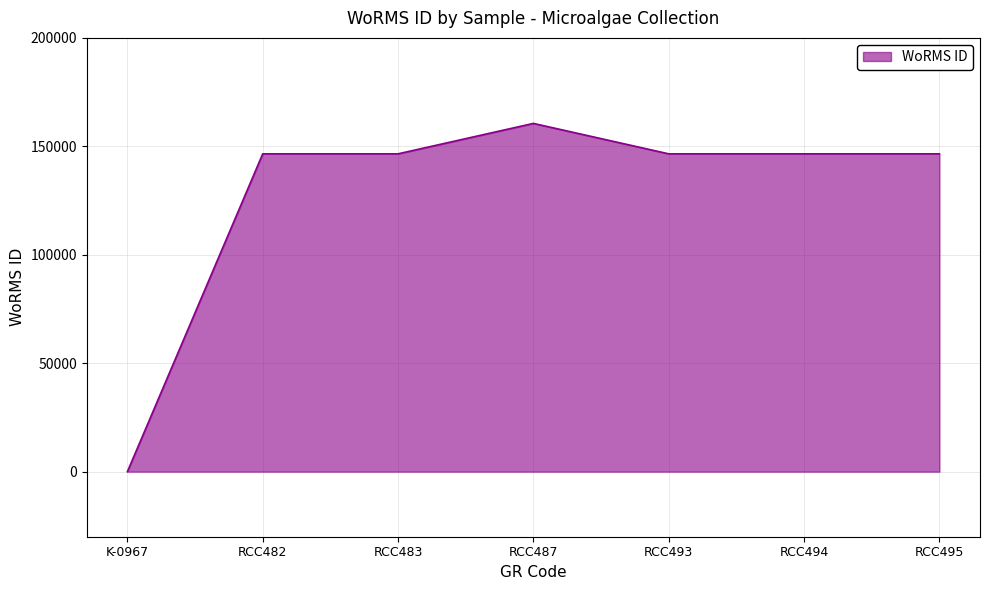

What is the greatest value displayed?

160572